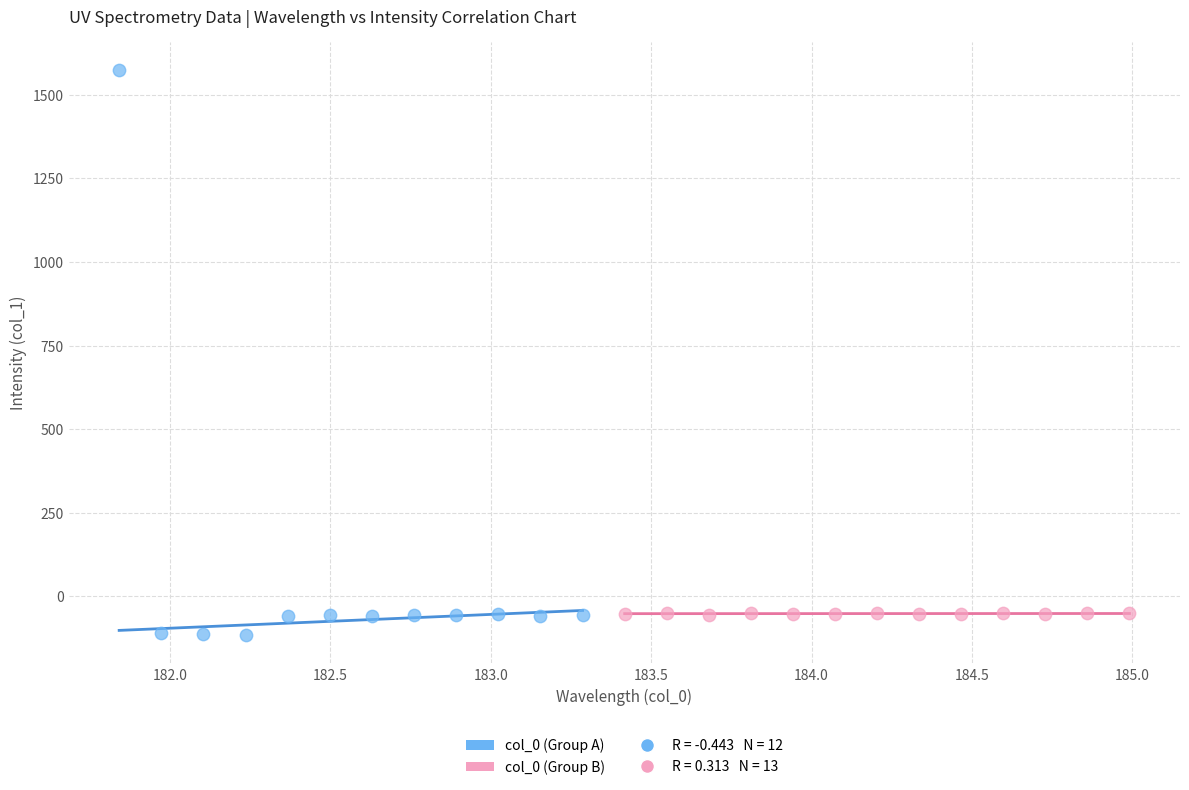

Which series reaches the minimum Y coordinate?

col_0 (Group A)